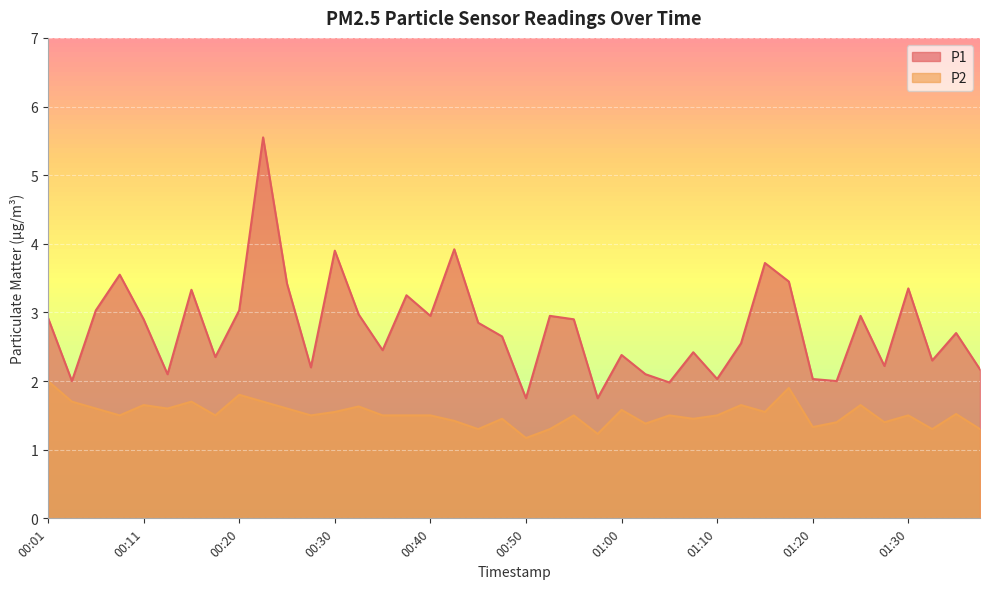

Reading left to right, transcribe all the data shown in this chart.

P1: 00:01=2.9	00:03=2.0	00:06=3.0	00:08=3.5	00:11=2.9	00:13=2.1	00:15=3.3	00:18=2.4	00:20=3.0	00:23=5.5	00:25=3.4	00:28=2.2	00:30=3.9	00:33=3.0	00:35=2.5	00:37=3.2	00:40=3.0	00:42=3.9	00:45=2.9	00:47=2.6	00:50=1.8	00:52=3.0	00:55=2.9	00:57=1.8	01:00=2.4	01:02=2.1	01:05=2.0	01:07=2.4	01:10=2.0	01:12=2.5	01:15=3.7	01:18=3.5	01:20=2.0	01:22=2.0	01:25=3.0	01:27=2.2	01:30=3.4	01:33=2.3	01:35=2.7	01:38=2.2
P2: 00:01=2.0	00:03=1.7	00:06=1.6	00:08=1.5	00:11=1.6	00:13=1.6	00:15=1.7	00:18=1.5	00:20=1.8	00:23=1.7	00:25=1.6	00:28=1.5	00:30=1.6	00:33=1.6	00:35=1.5	00:37=1.5	00:40=1.5	00:42=1.4	00:45=1.3	00:47=1.4	00:50=1.2	00:52=1.3	00:55=1.5	00:57=1.2	01:00=1.6	01:02=1.4	01:05=1.5	01:07=1.4	01:10=1.5	01:12=1.6	01:15=1.6	01:18=1.9	01:20=1.3	01:22=1.4	01:25=1.6	01:27=1.4	01:30=1.5	01:33=1.3	01:35=1.5	01:38=1.3